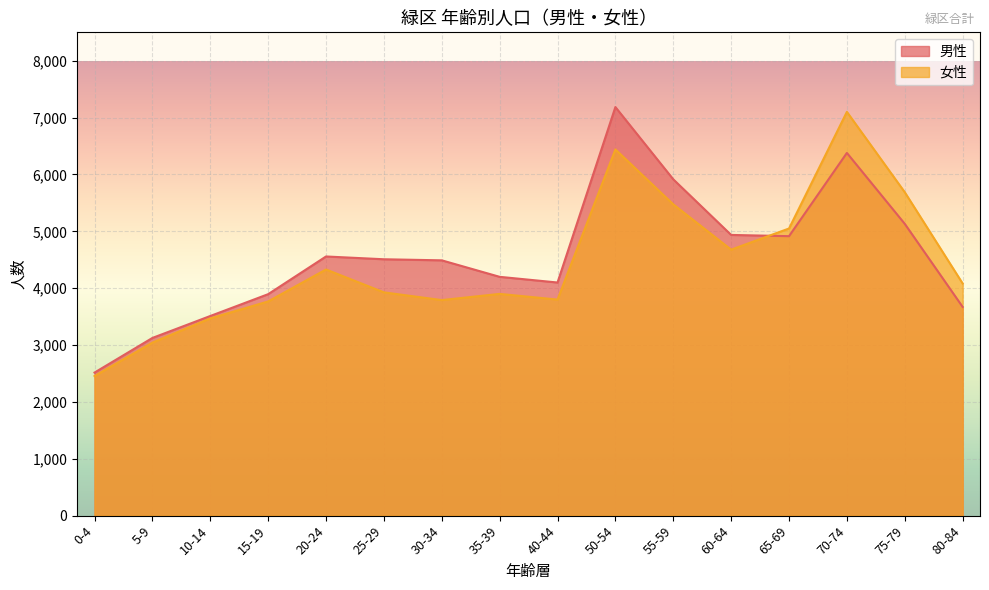

Is the value of 女性 at 80-84 greater than the value of 男性 at 35-39?

No